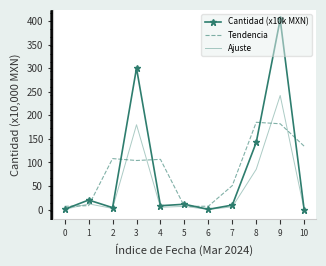

Is the value of Ajuste at 8 greater than the value of Cantidad (x10k MXN) at 3?

No